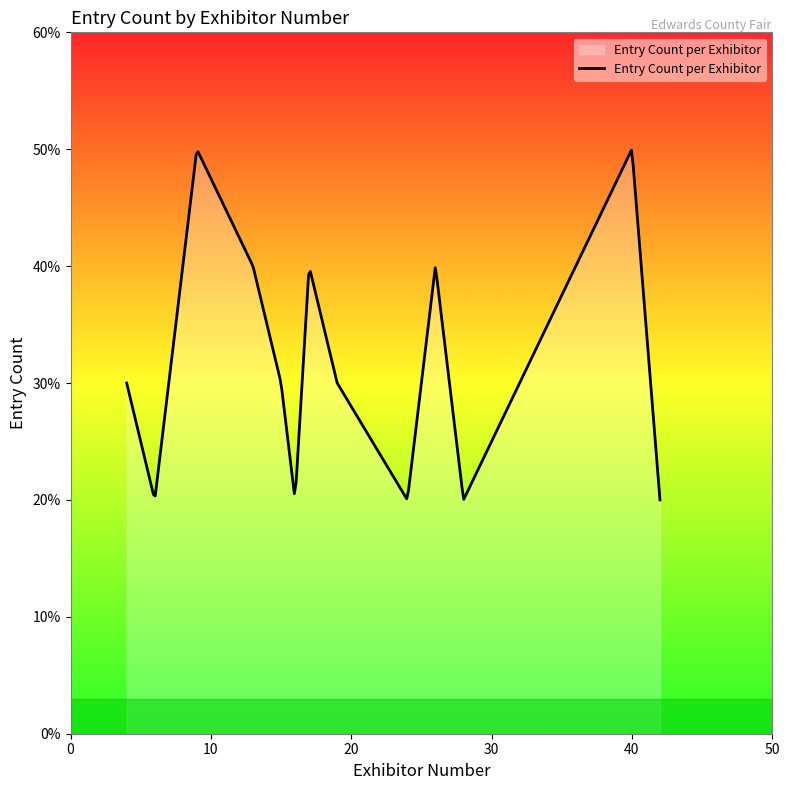

Is this an area chart (filled region under the line)?

Yes